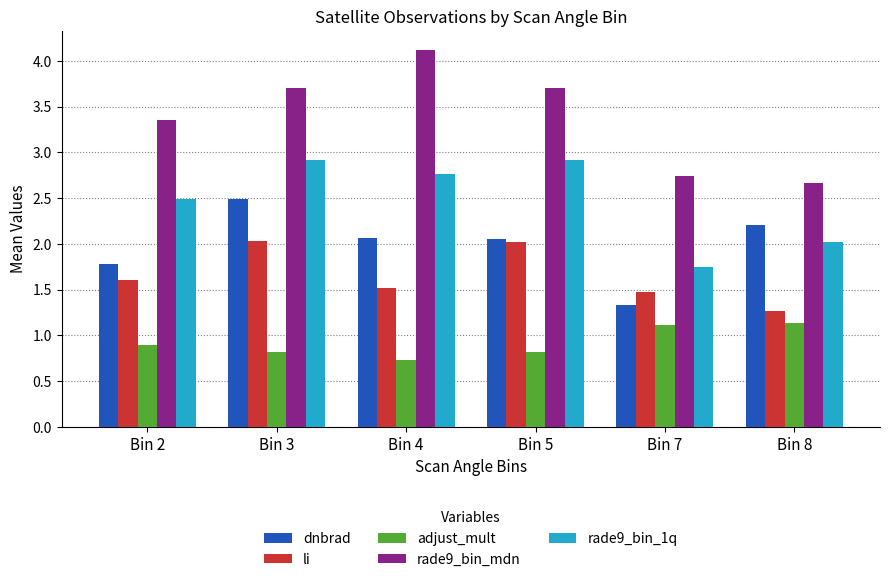

Which label corresponds to the largest value in the chart?

Bin 4